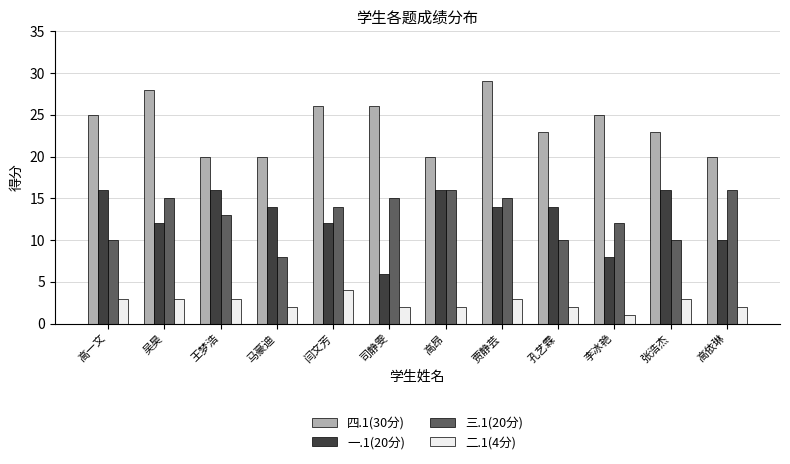

Which series has the largest range (max minus min)?

一.1(20分)